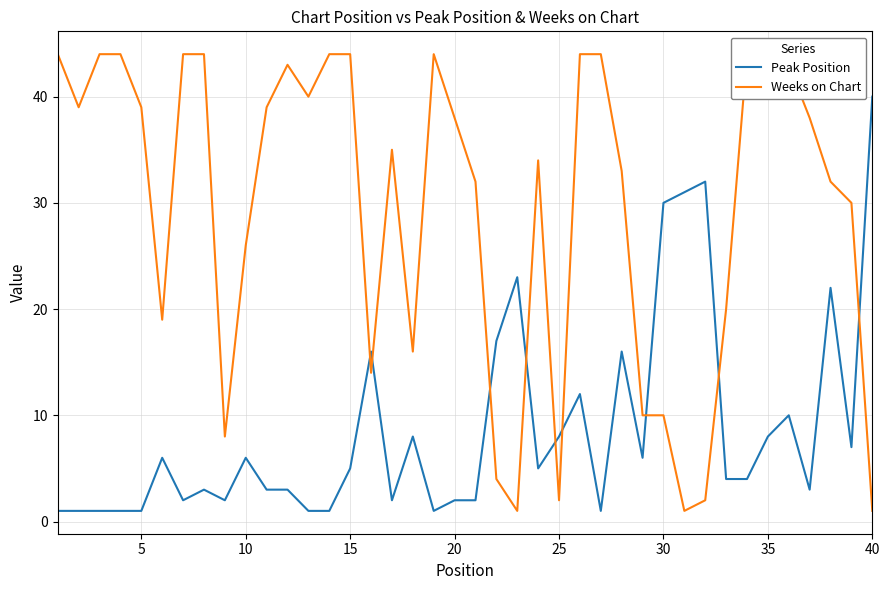

After their last crossing, which series has the higher values: Weeks on Chart or Peak Position?

Peak Position